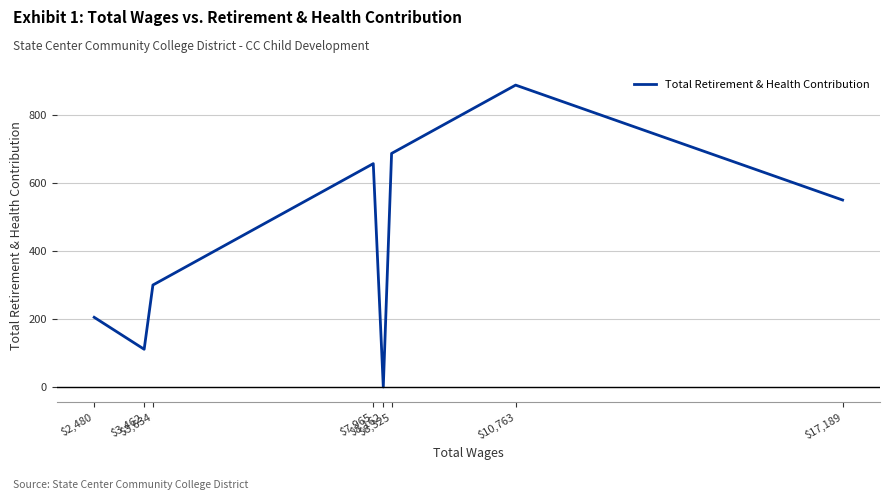

What is the maximum value shown in the chart?

888